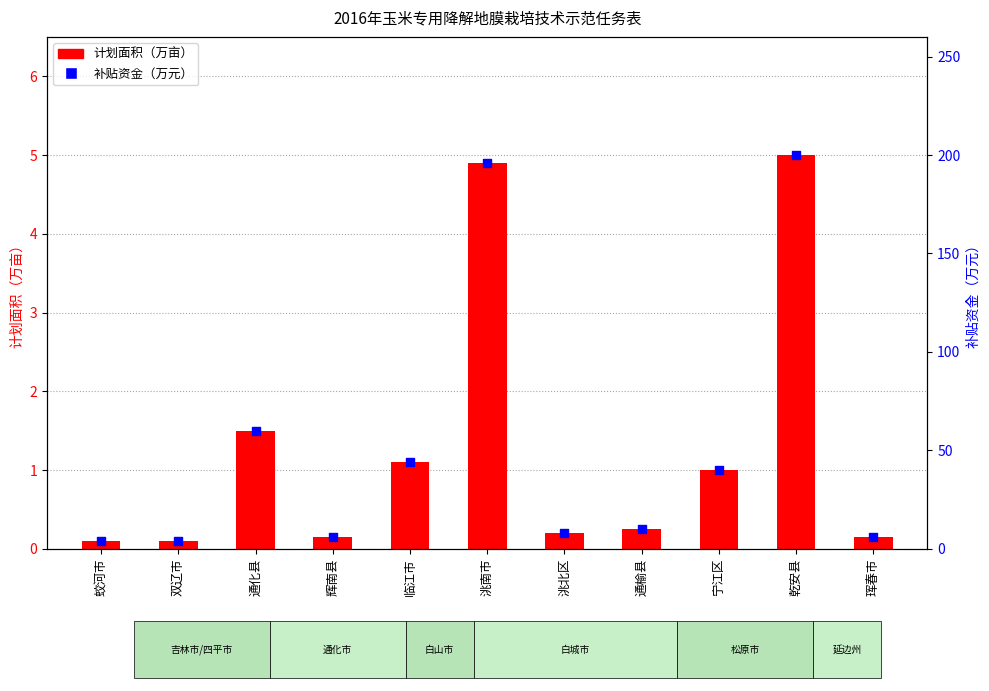

At which category is the sum across all series the highest?

乾安县